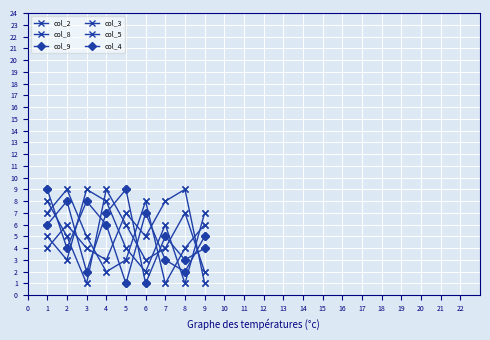

Read the col_4 value at 2.

8